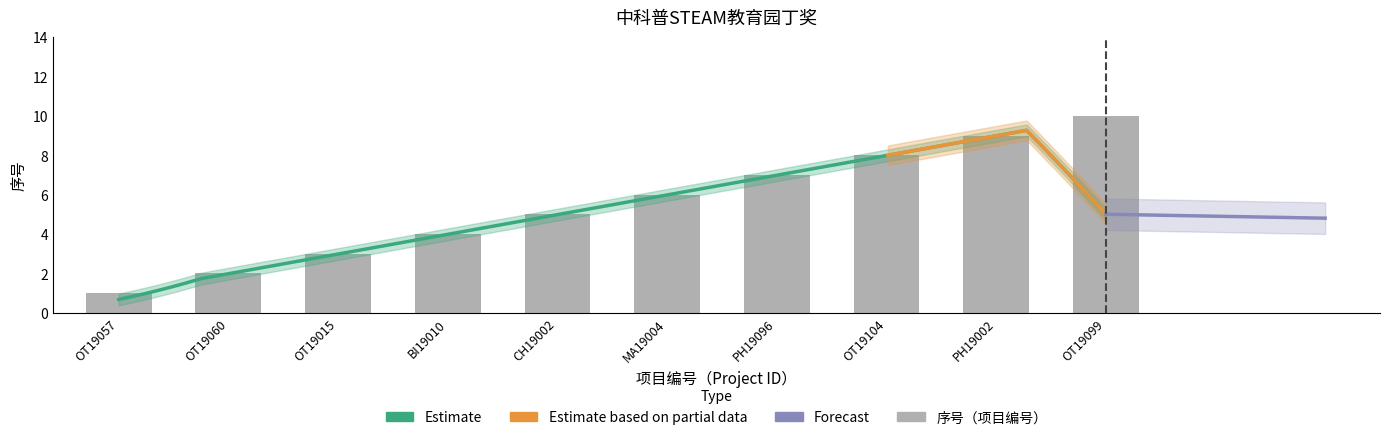

What is the change in value from BI19010 to MA19004?

+2